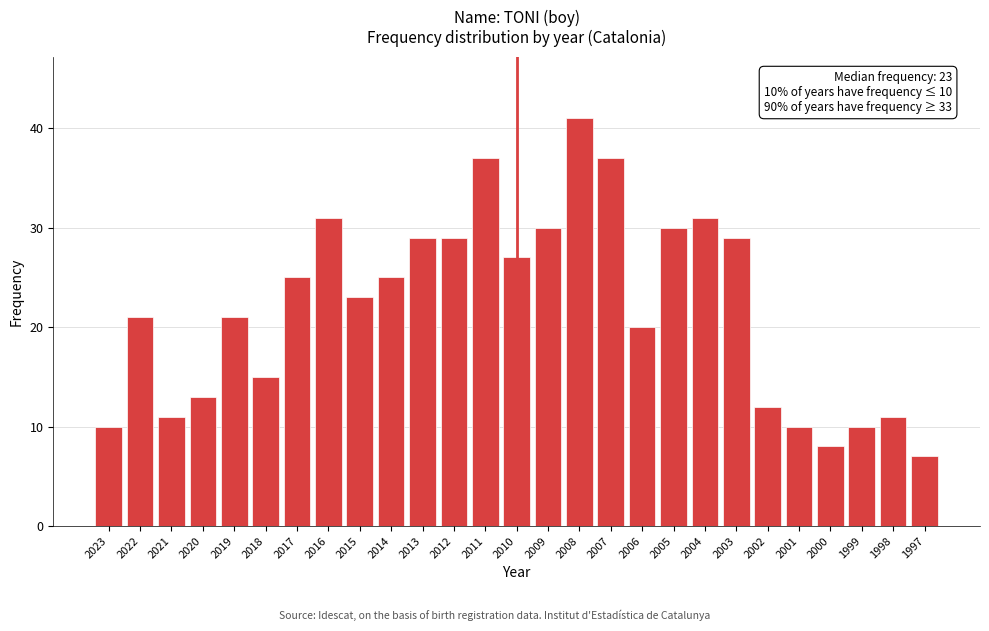

Reading right to left, transcribe all the data shown in this chart.

7	11	10	8	10	12	29	31	30	20	37	41	30	27	37	29	29	25	23	31	25	15	21	13	11	21	10